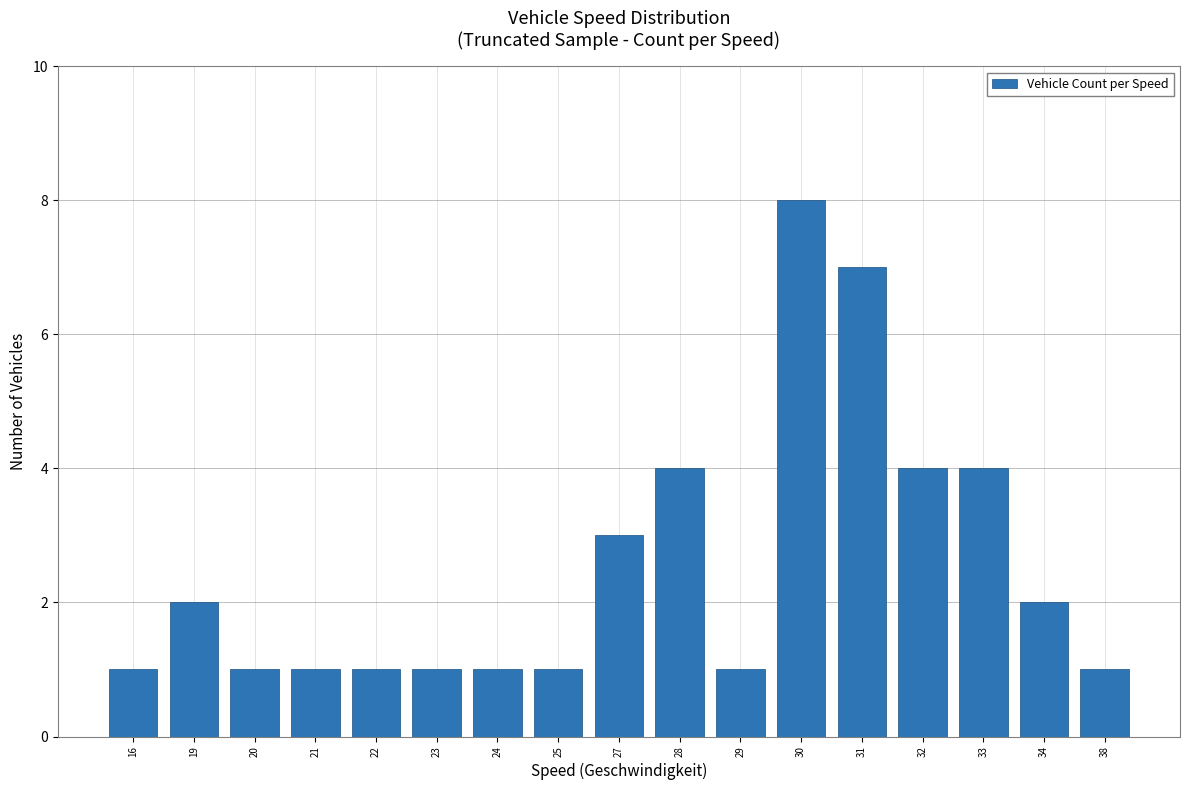

The chart shows a value of 1 at 38. True or false?

True